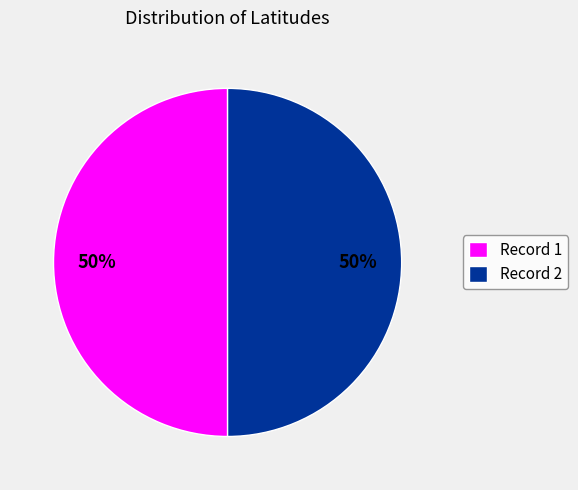

Combined, do Record 1 and Record 2 account for over 50%?

Yes